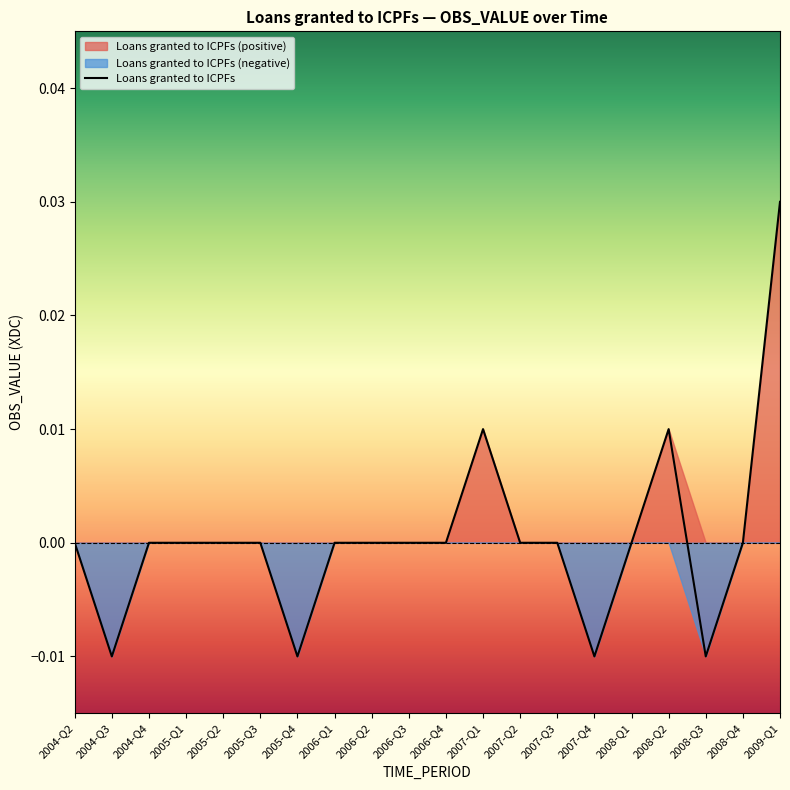

The value of Loans granted to ICPFs at 2006-Q4 is -0.0. True or false?

True